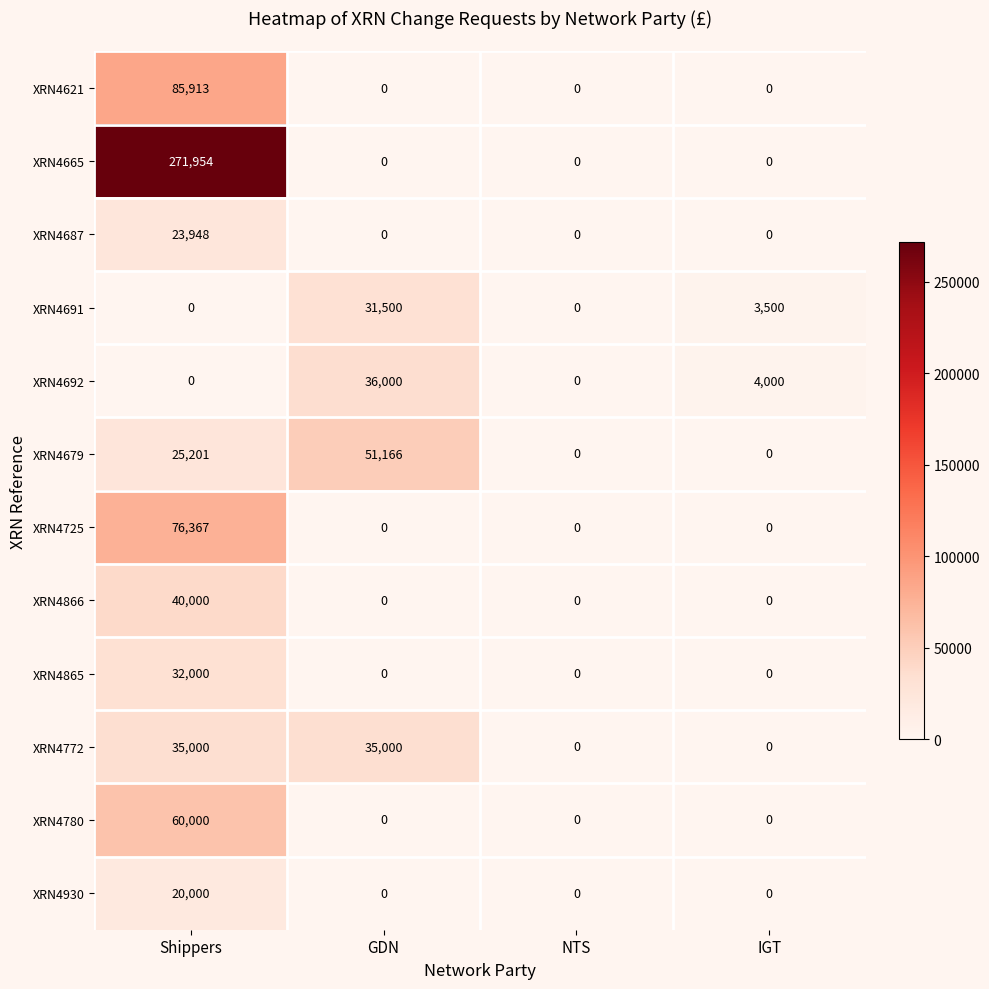

What is the spread (max minus min) of values at Shippers?

271954